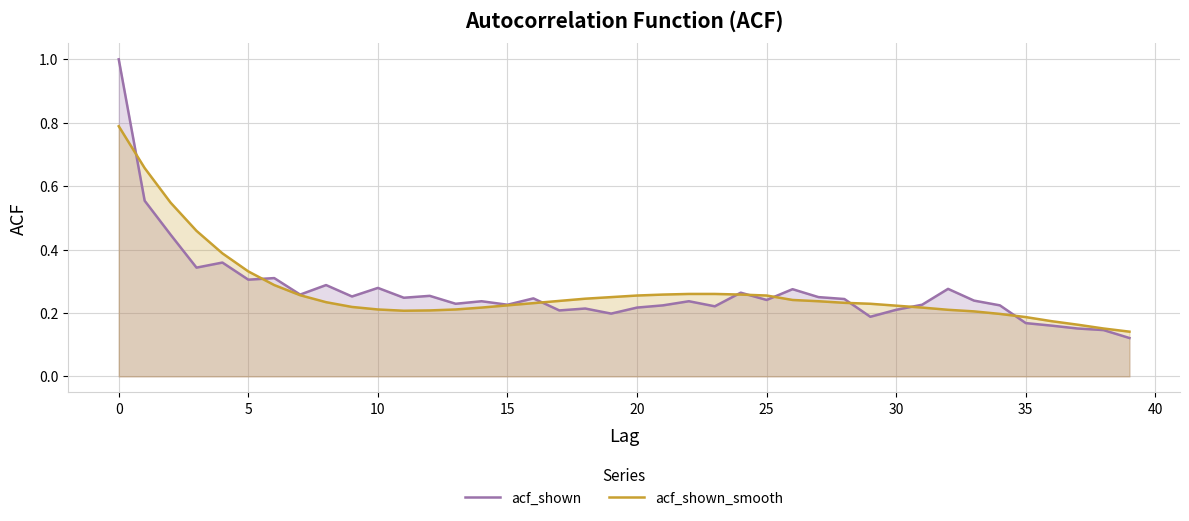

What is the maximum value for acf_shown?

1.0